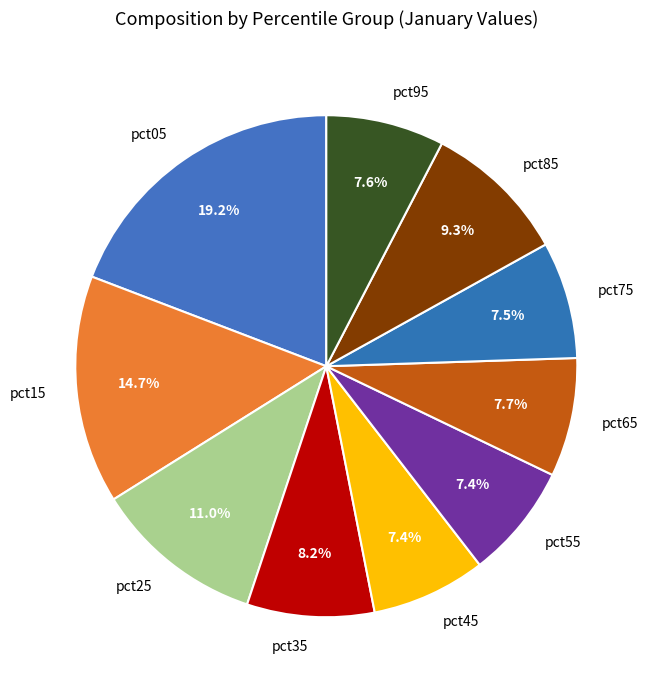

How much of the chart is everything except pct95?

92.4%